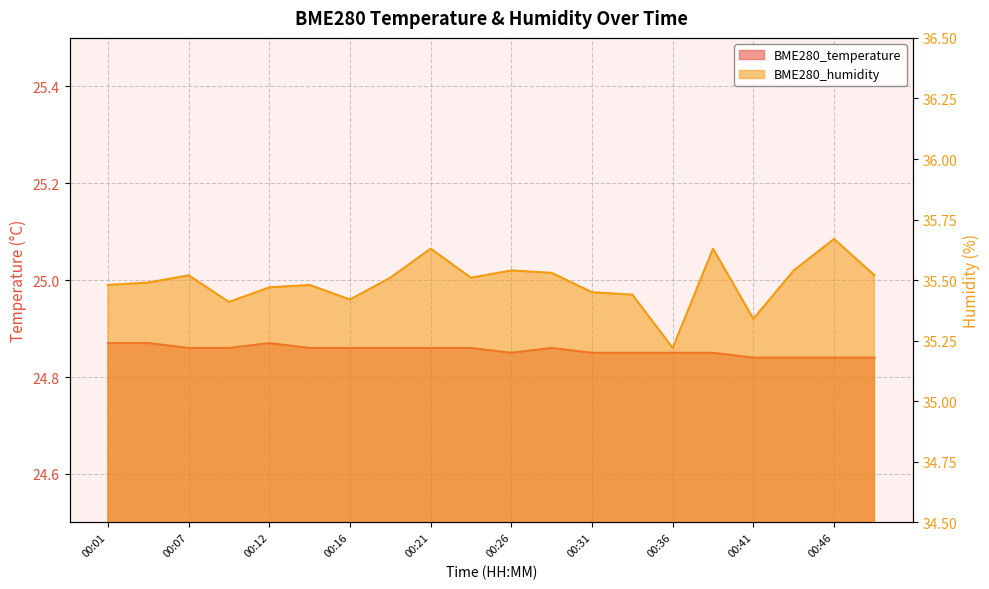

At which category does BME280_humidity reach its first local peak?

00:07